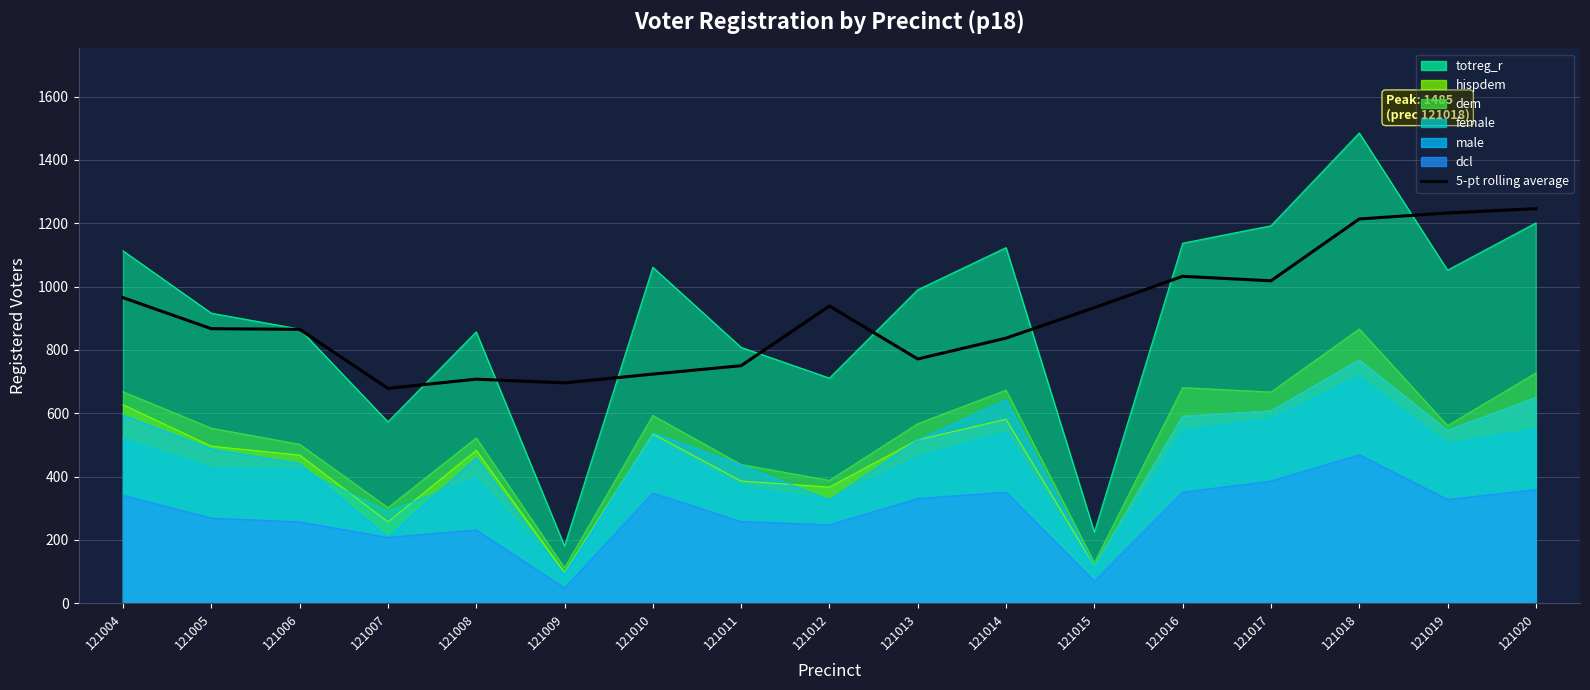

The chart shows a value of 1460.3 at 121014. True or false?

False